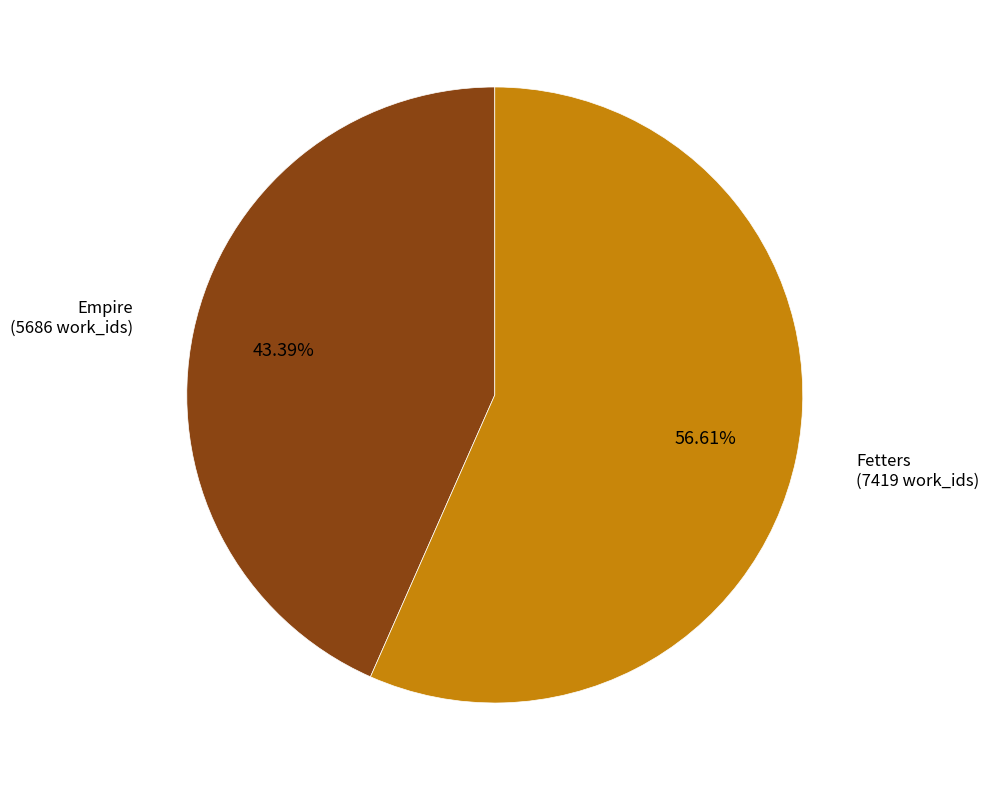

Count the number of slices in the pie.

2